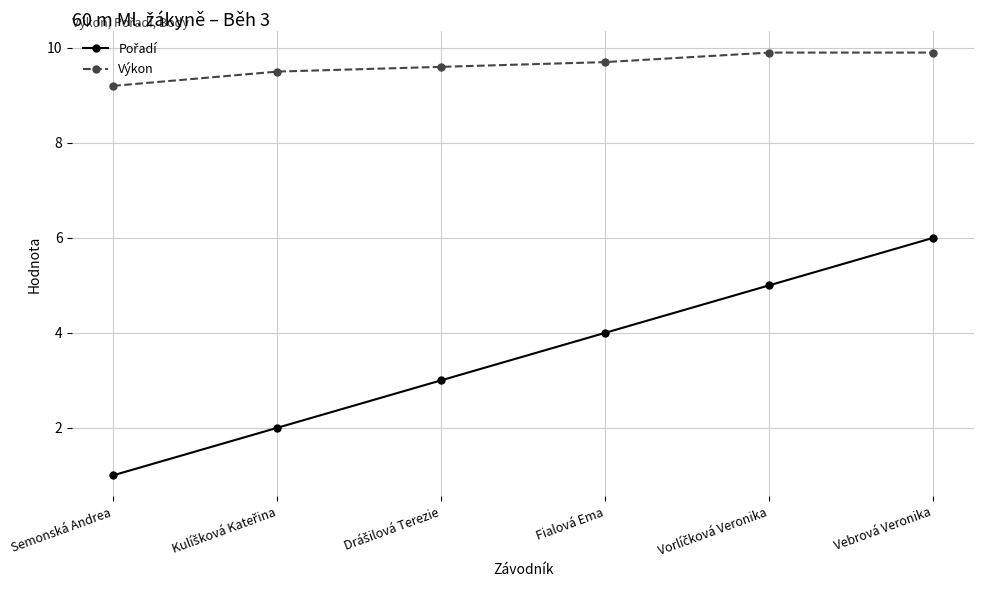

What is the average value of the Výkon series?

9.6